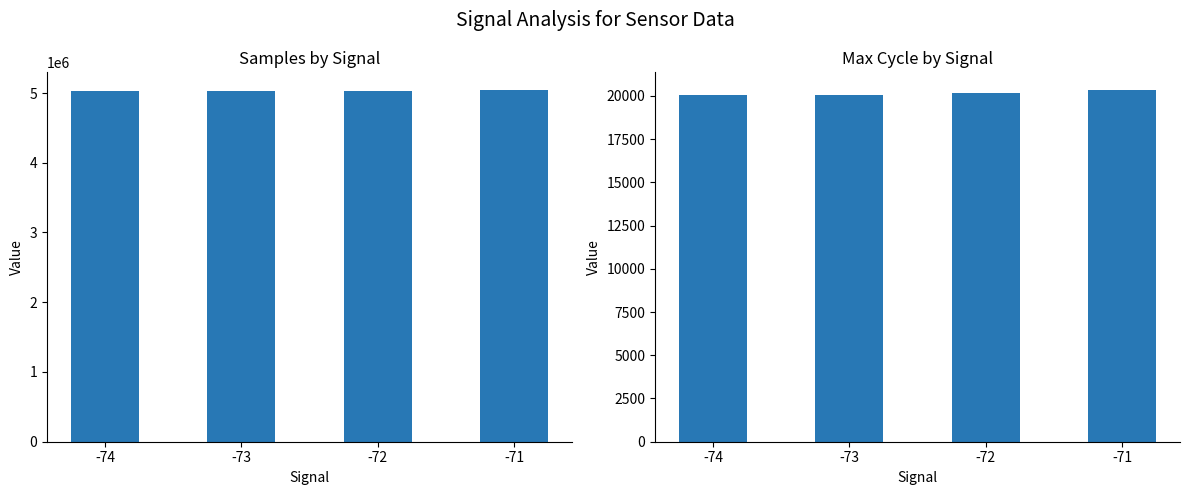

At how many categories does at least one series exceed 3179673?

4